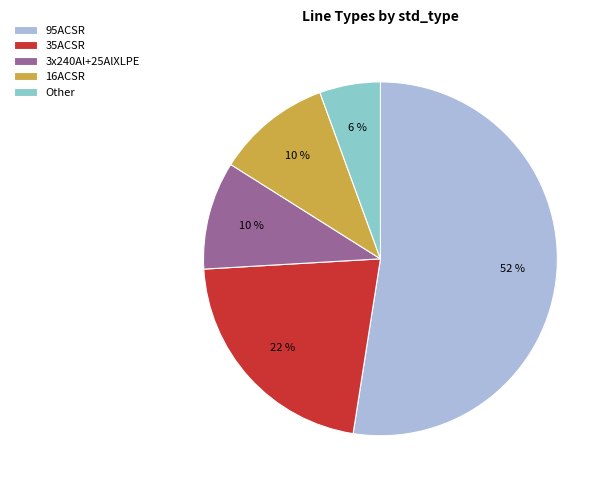

Between 95ACSR and Other, which is larger?

95ACSR